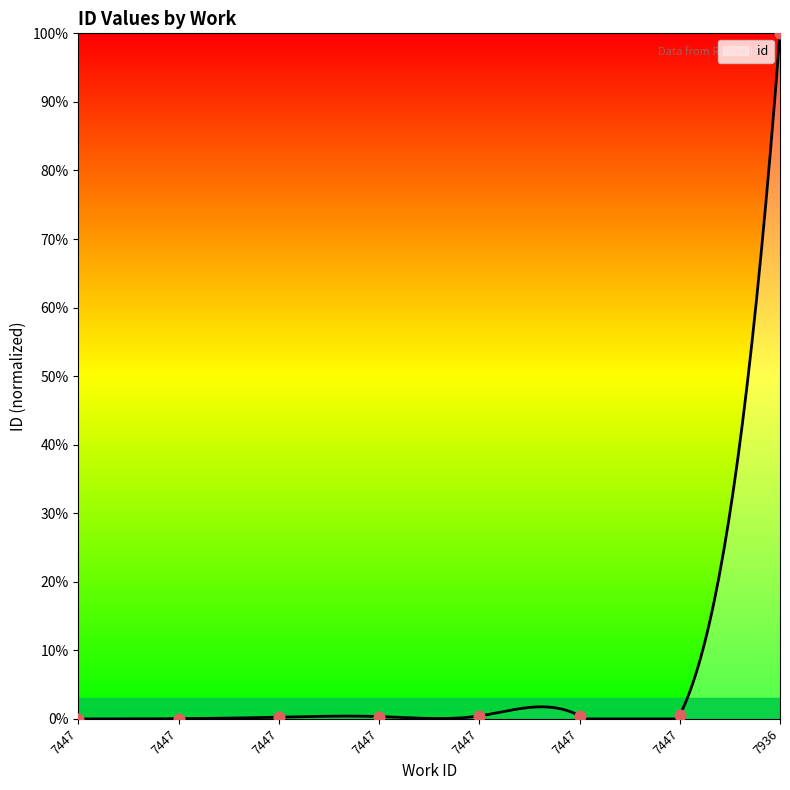

What is the change in value from 7447 to 7936?

+100.0